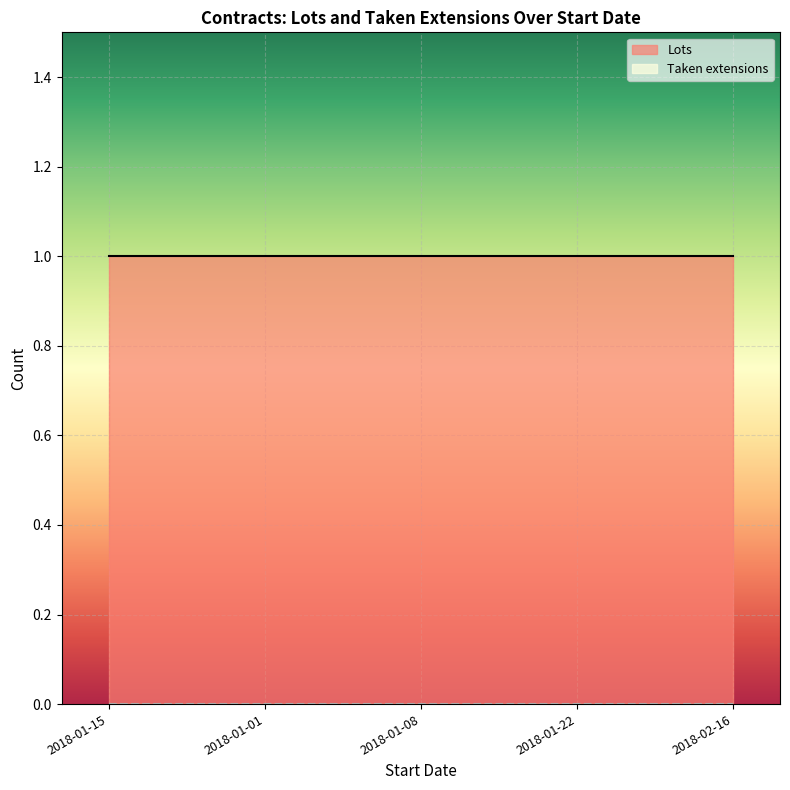

Between 2018-01-08 and 2018-01-22, which series saw the biggest shift?

Lots